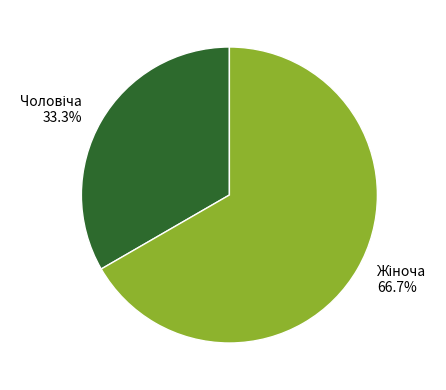

Does any single category account for the majority?

Yes